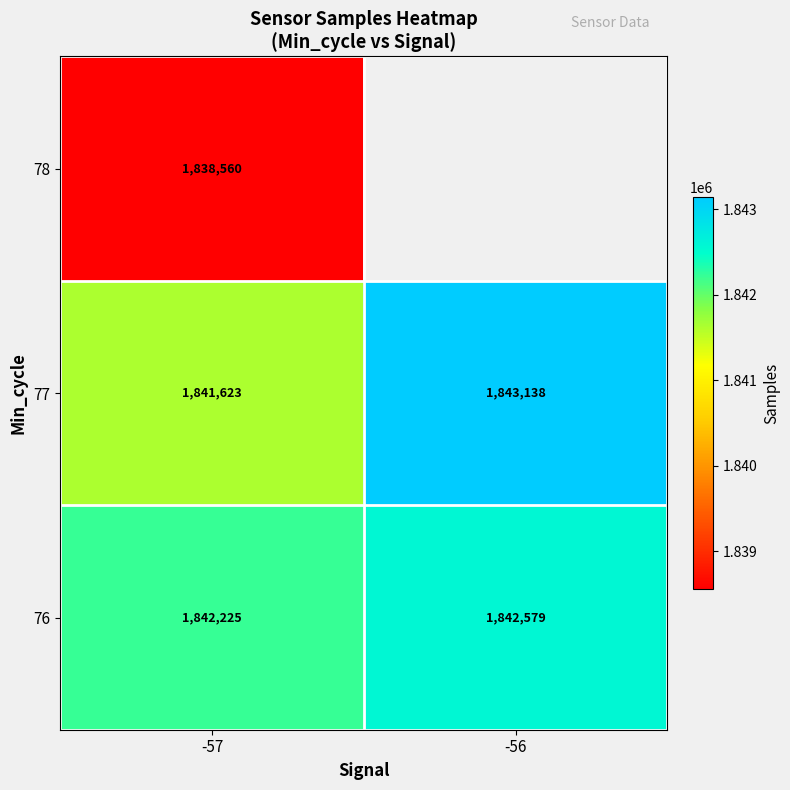

The 76 series shows 3001926.5 at -56. True or false?

False